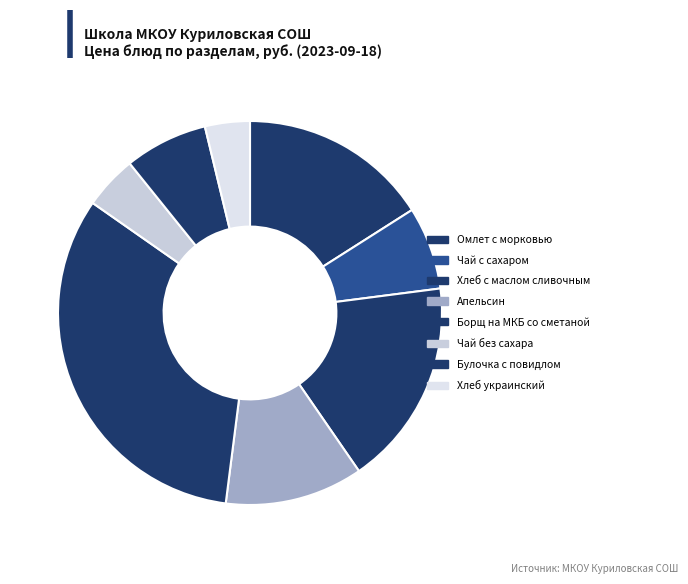

The Чай без сахара slice represents 5% of the pie. True or false?

True